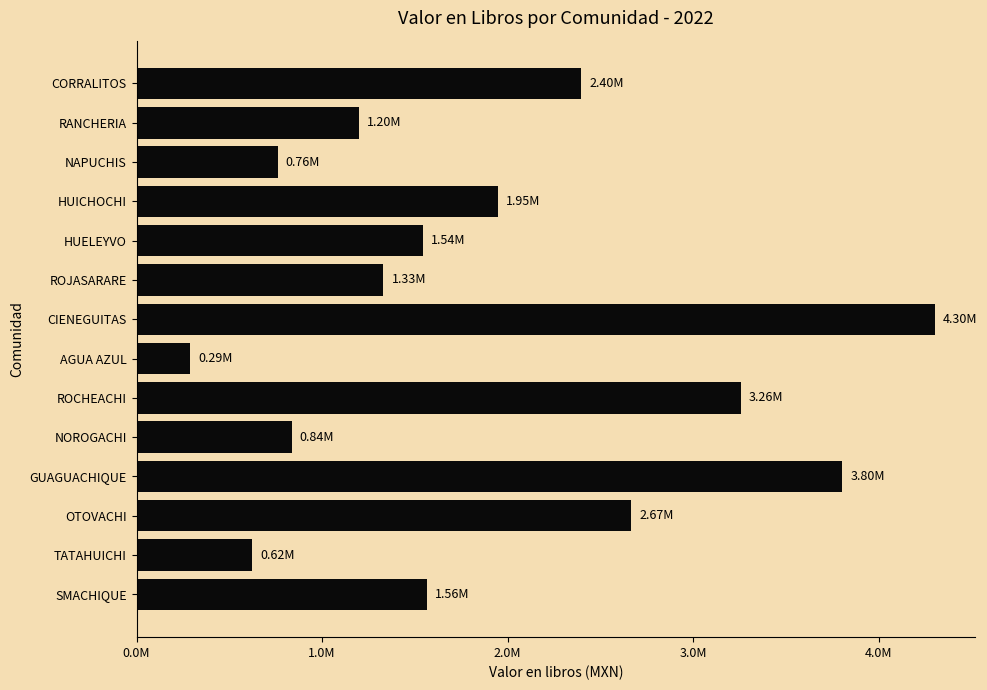

Does the chart contain any negative values?

No